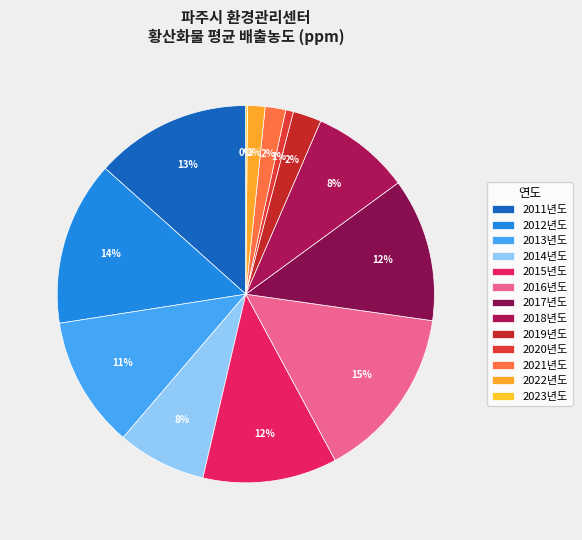

Which slice is the smallest?

2023년도